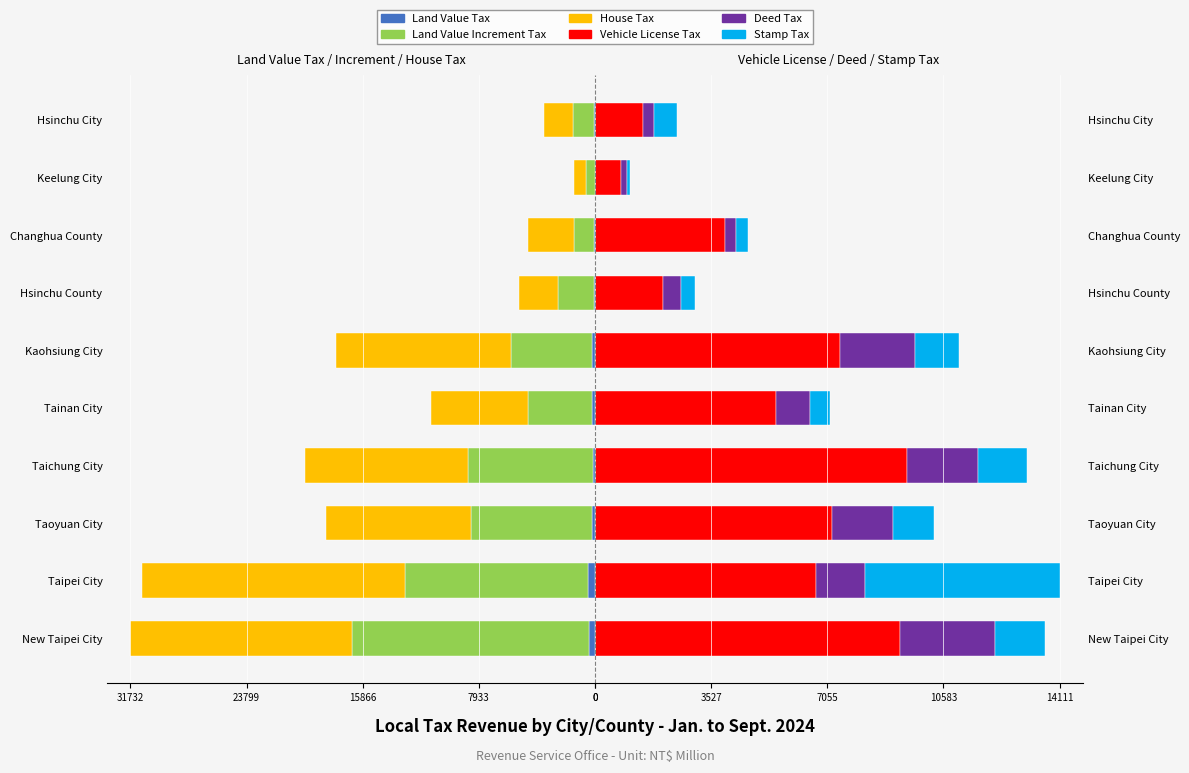

What is the difference between the highest and lowest values at Taichung City?

20611